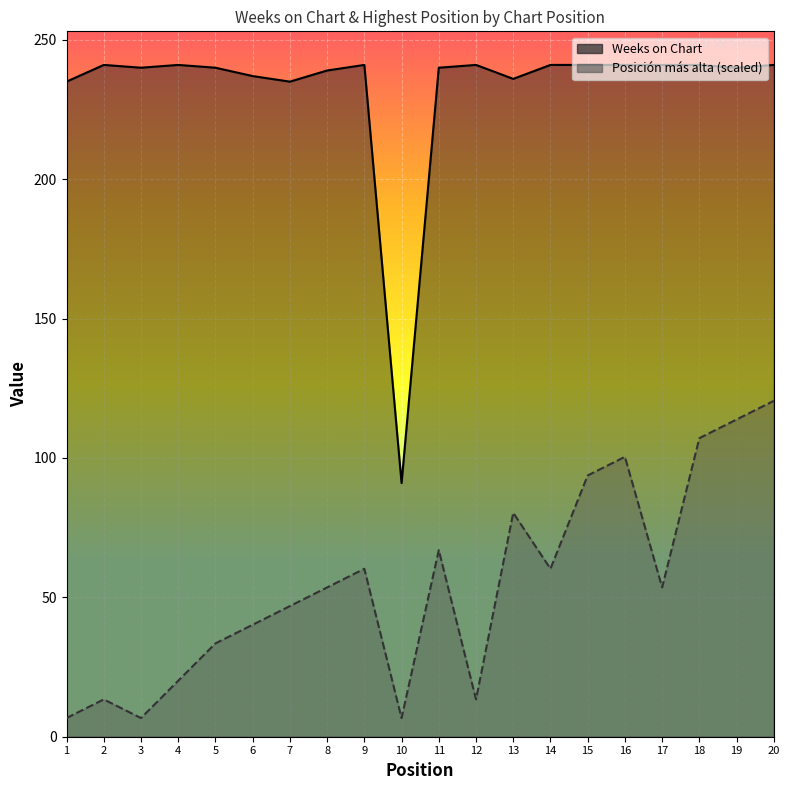

True or false: Weeks on Chart and Posición más alta (scaled) cross at least once.

False